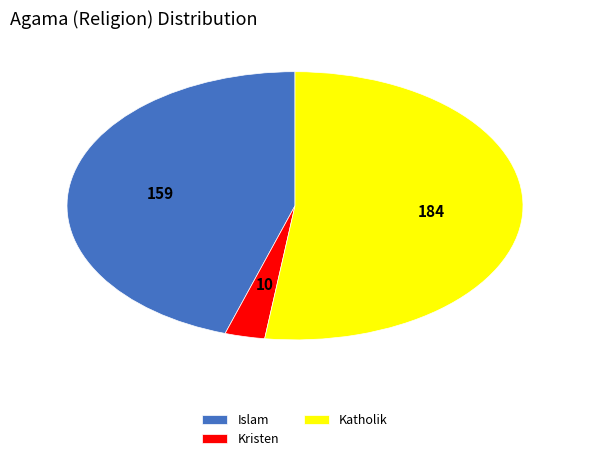

How many slices are in this pie chart?

3